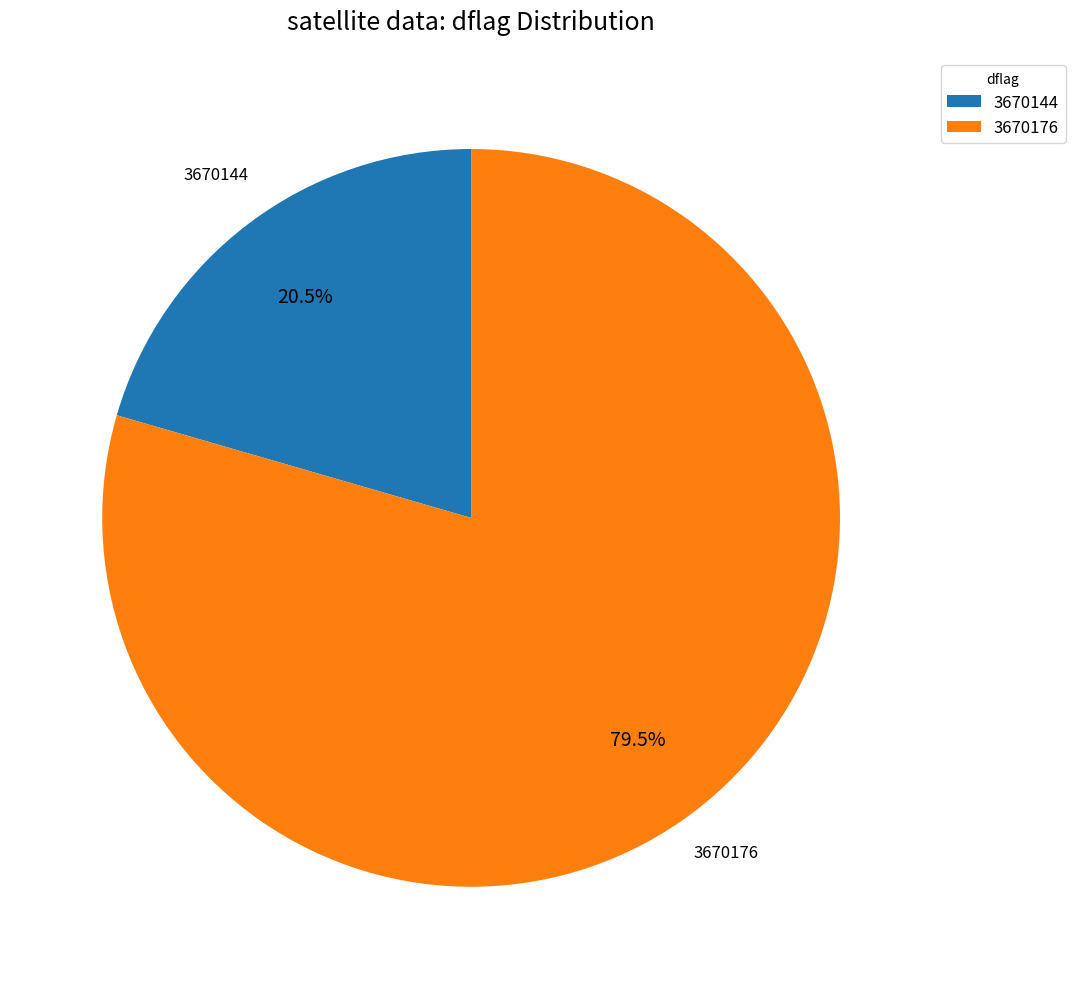

What is the ratio of the value at 3670144 to the value at 3670176?

0.3